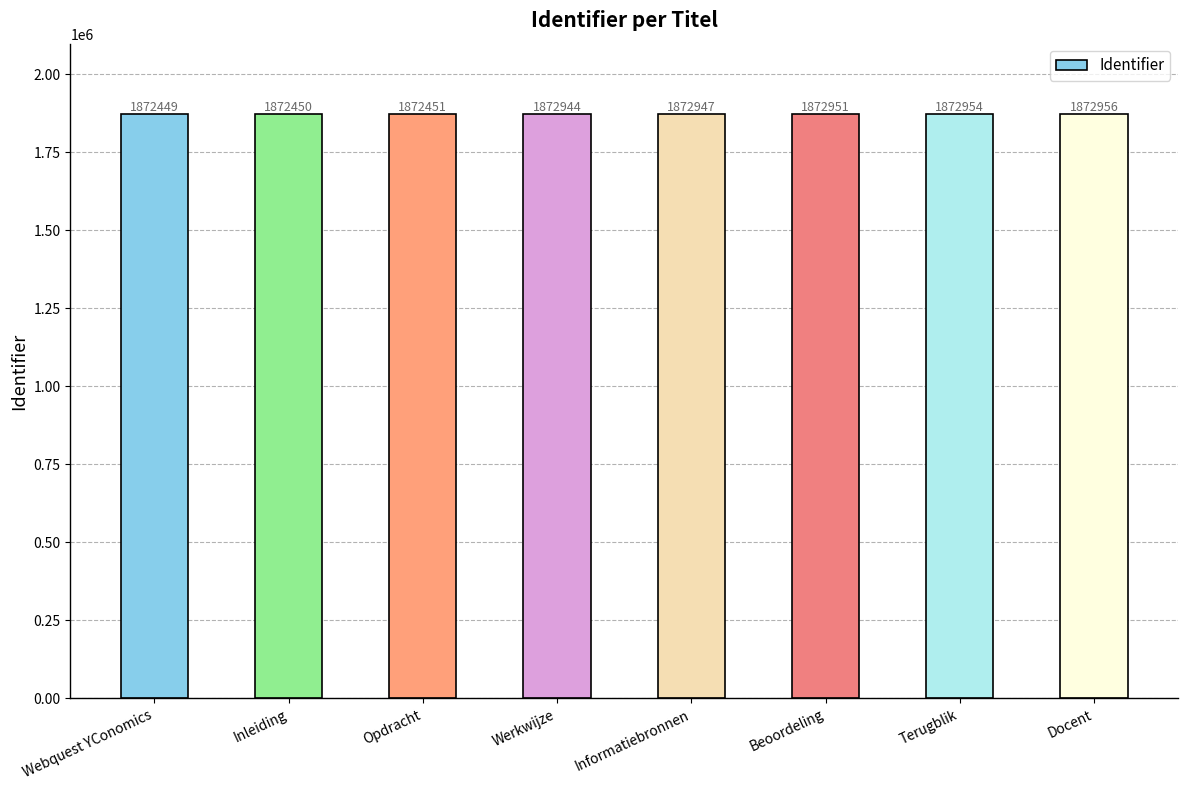

What is the value of the 1st bar from the left?

1872449